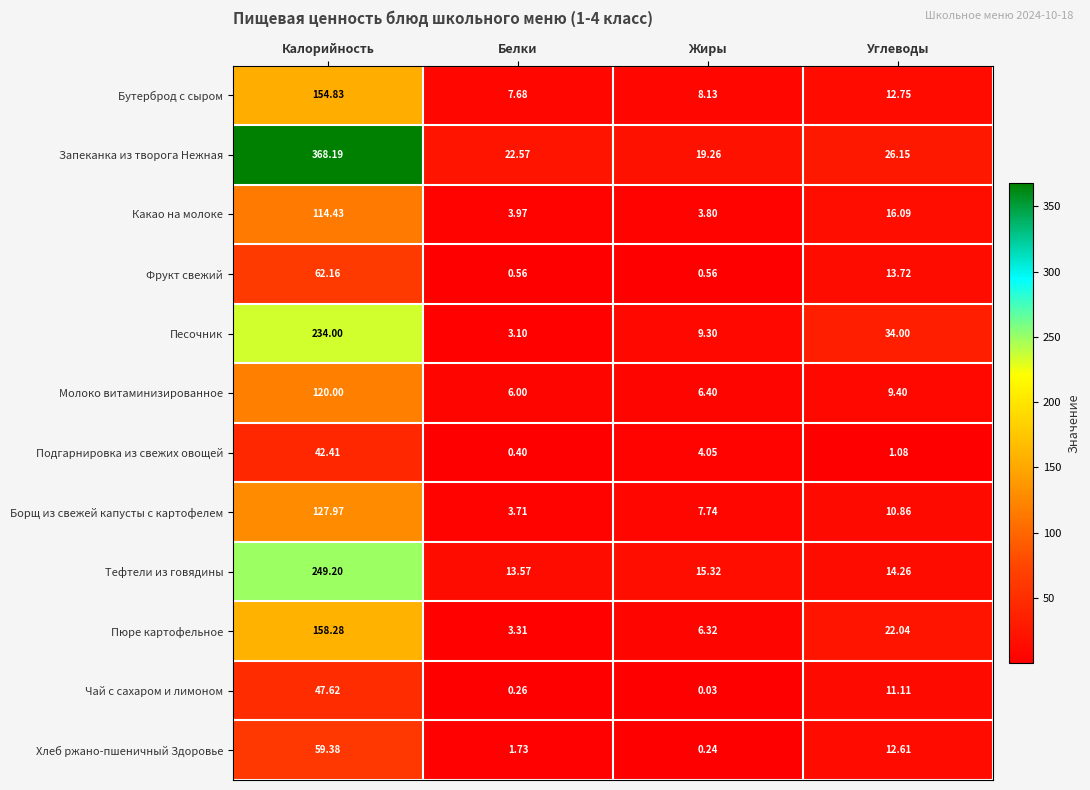

Which label corresponds to the smallest value in the chart?

Жиры